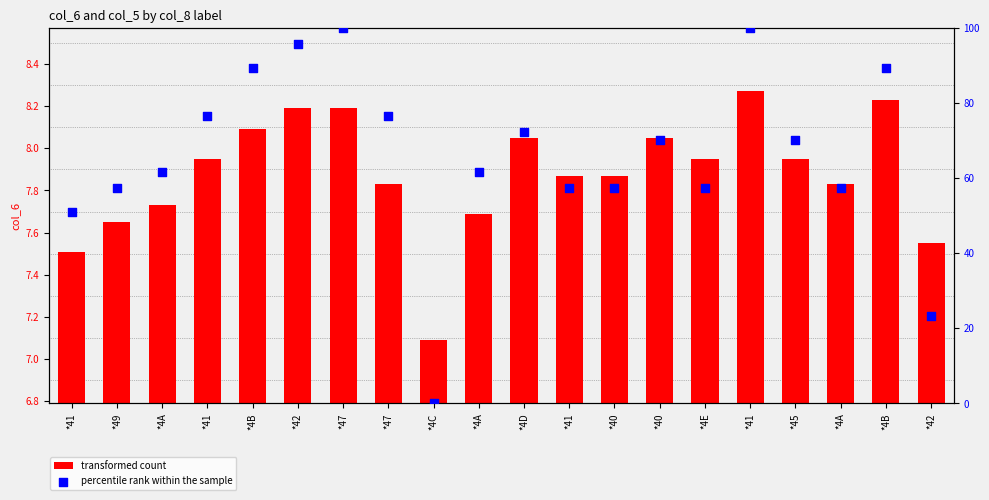

At how many categories does at least one series exceed 45?

18